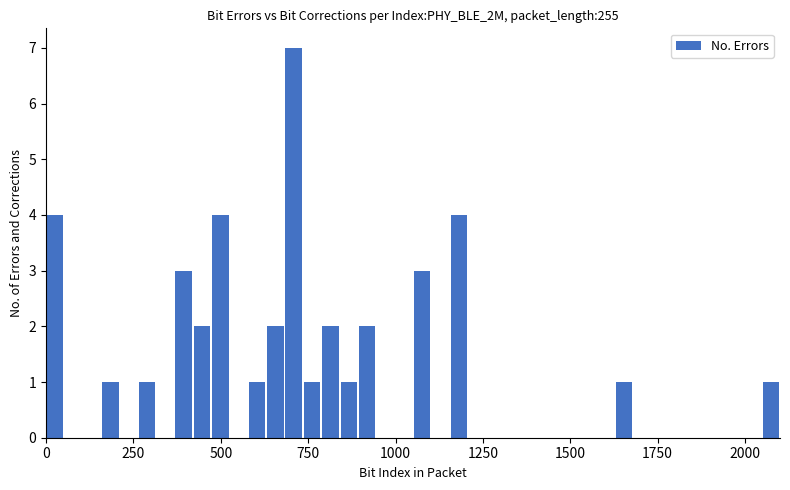

Around what value on the x-axis is the tallest bar? Give the approximate position of its centre, as read against the axis.

700